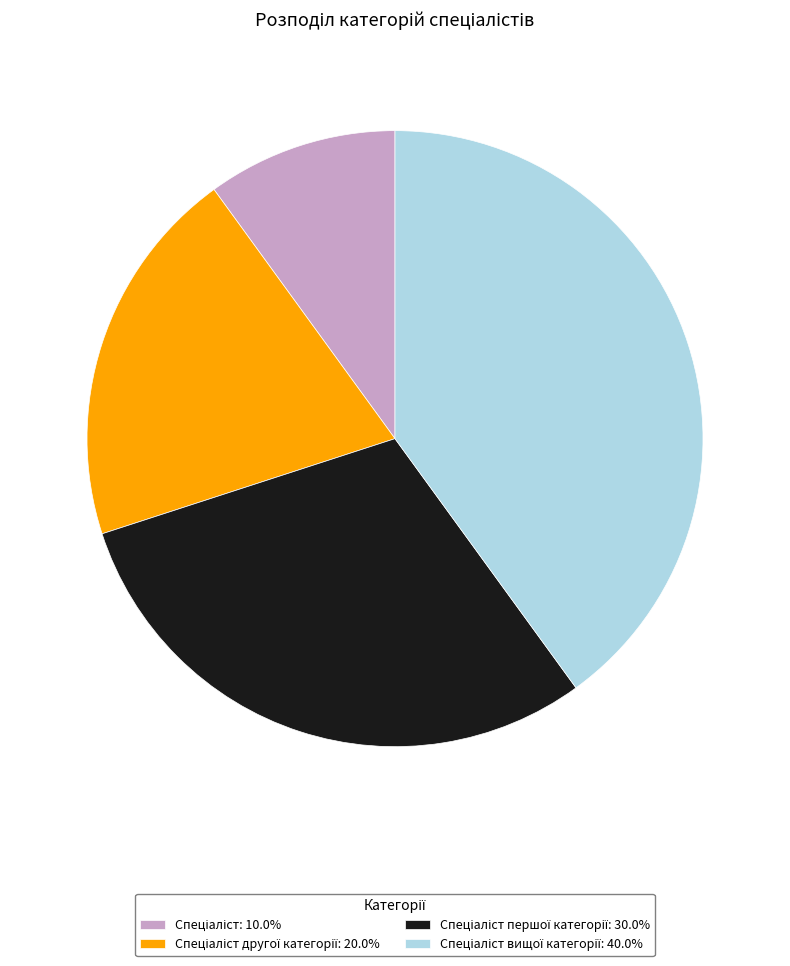

Does any single category account for the majority?

No